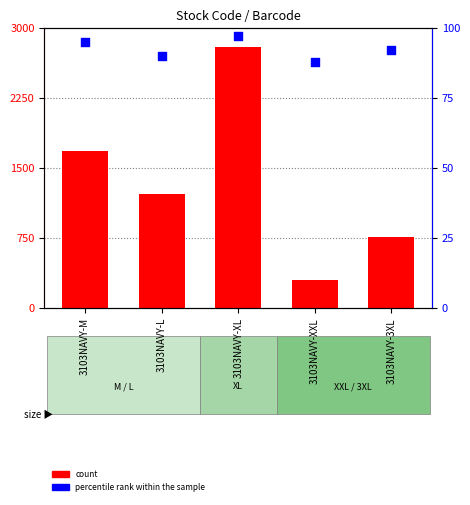

Which series has the largest Y range (max minus min)?

count